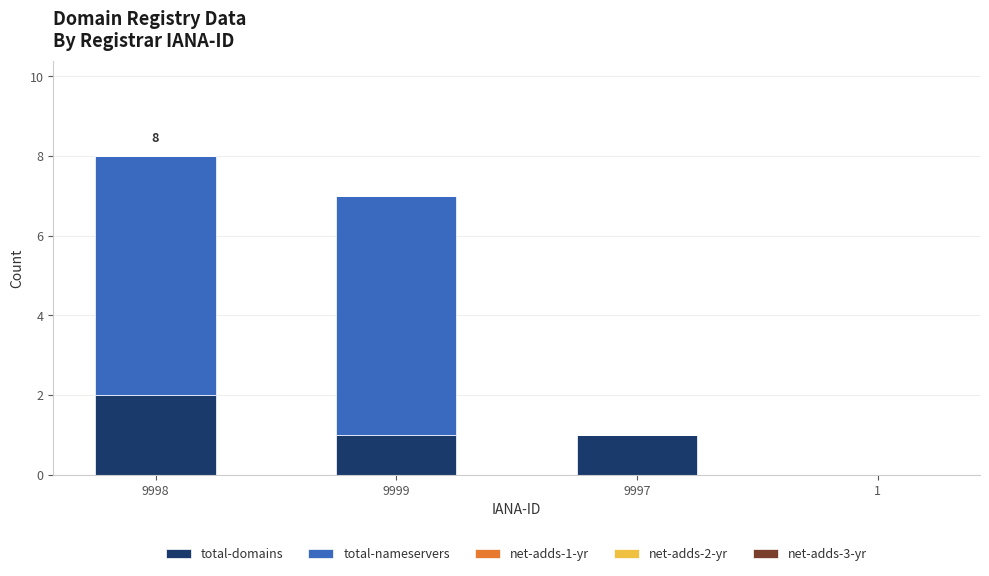

At which category is the sum across all series the highest?

9998